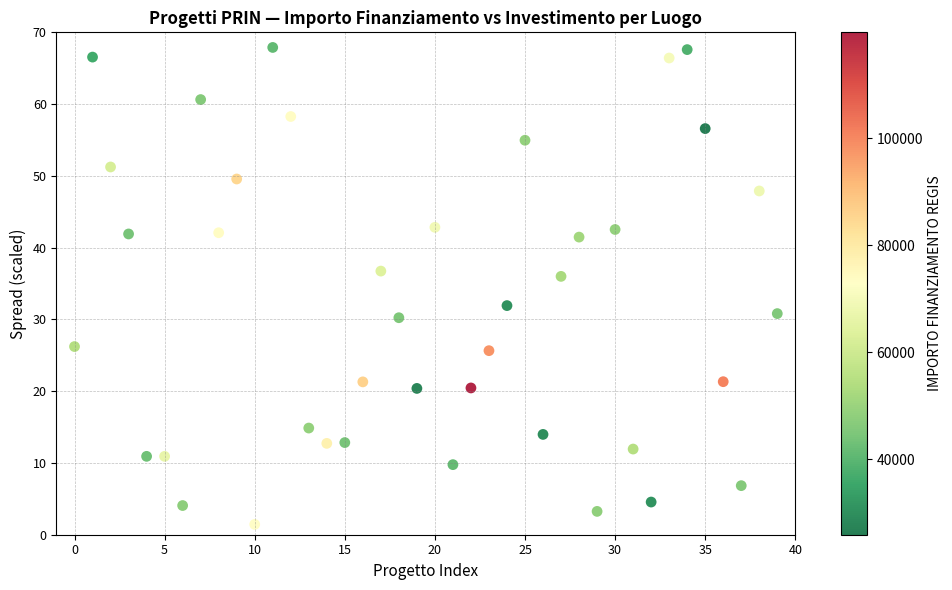

How many data points are displayed?

40